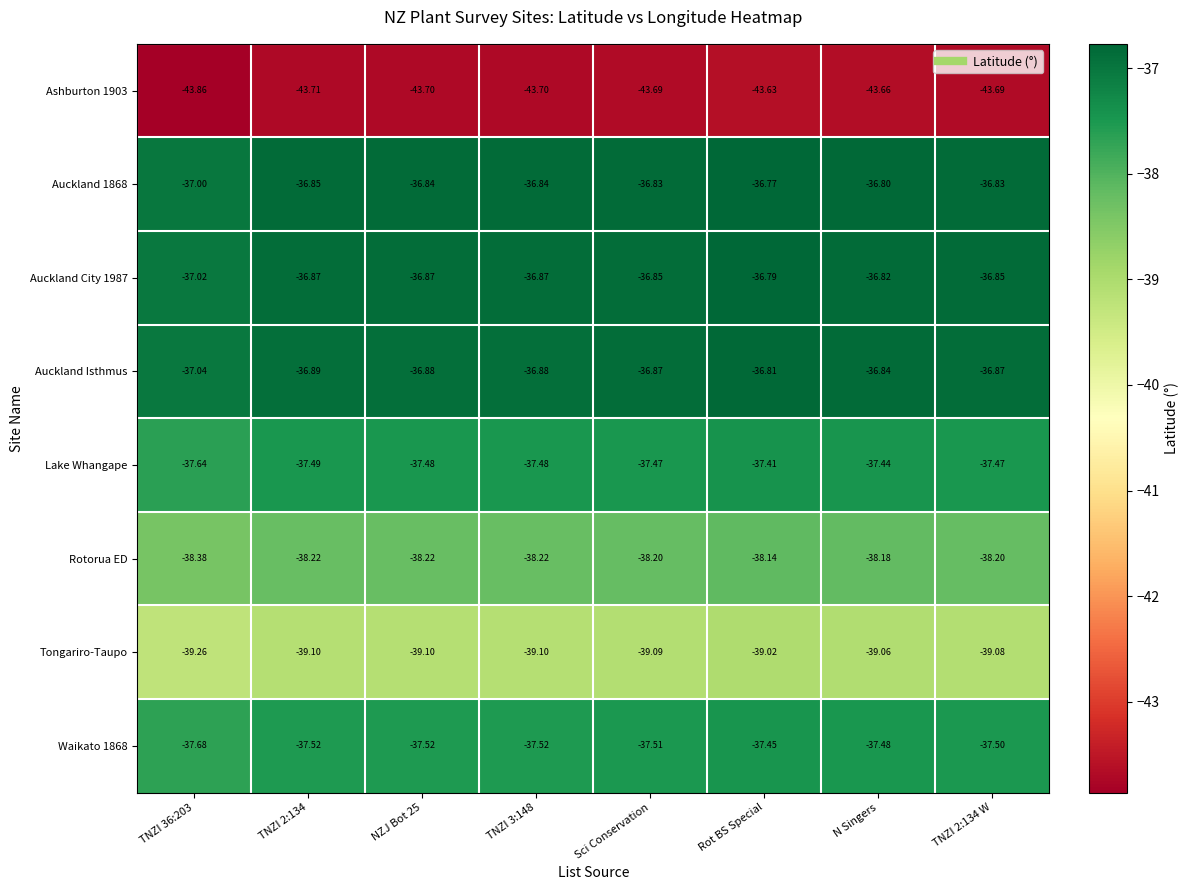

Is the value of Ashburton 1903 at NZJ Bot 25 greater than the value of Auckland Isthmus at TNZI 3:148?

No